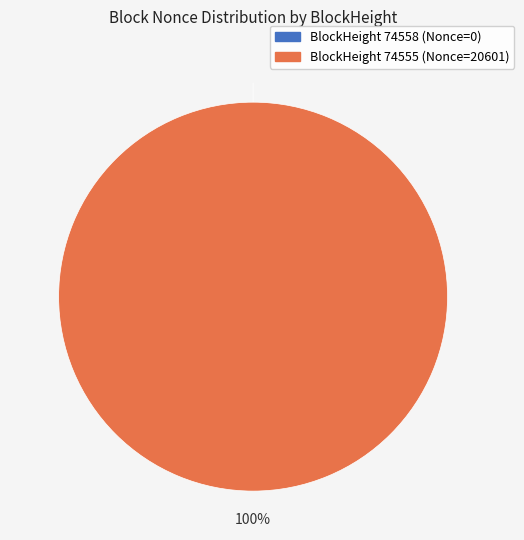

To the nearest percent, what percentage of the pie is 74555?

100%